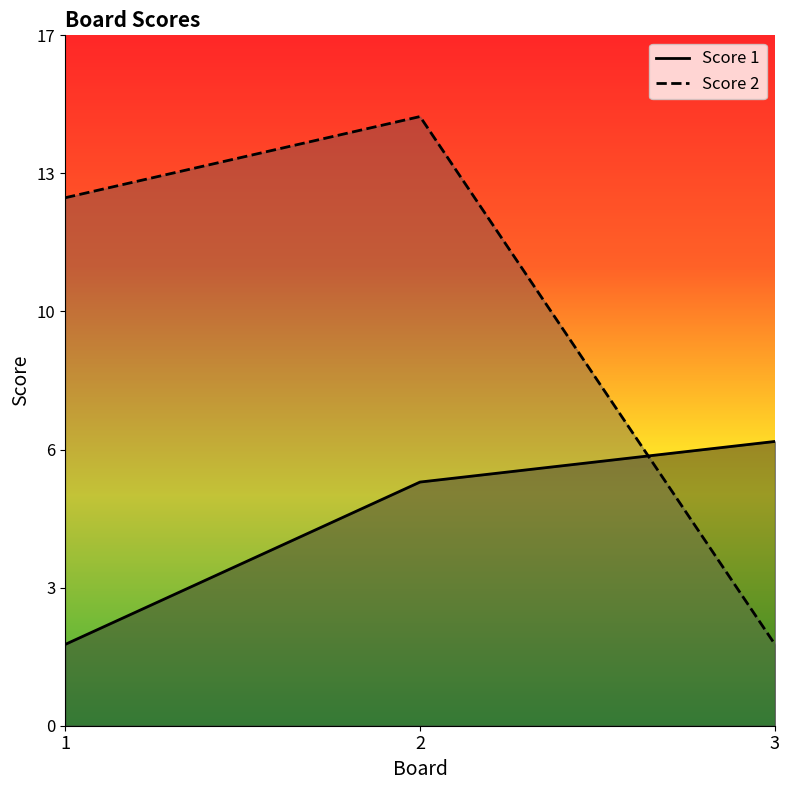

Rank the series by their maximum value, from highest to lowest.

Score 2, Score 1